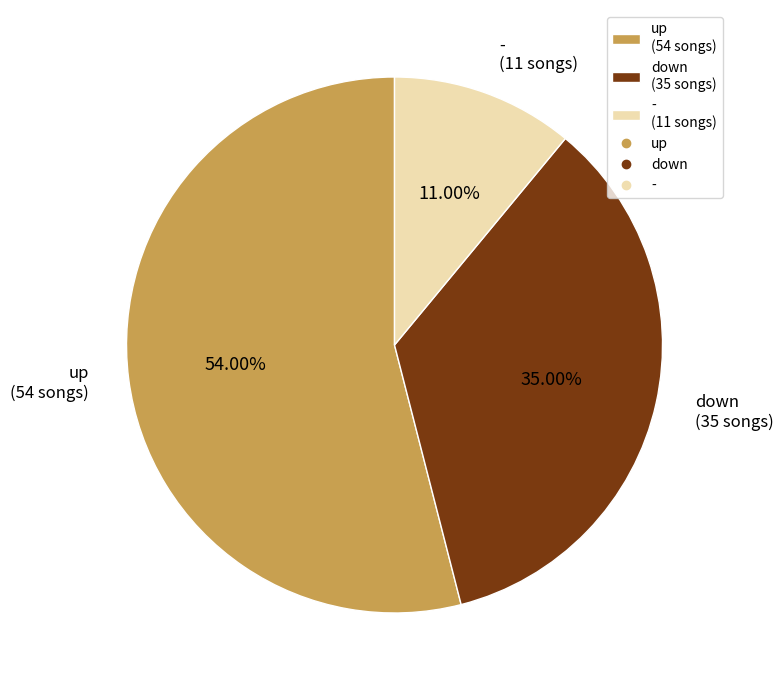

Between down (35 songs) and - (11 songs), which is larger?

down (35 songs)